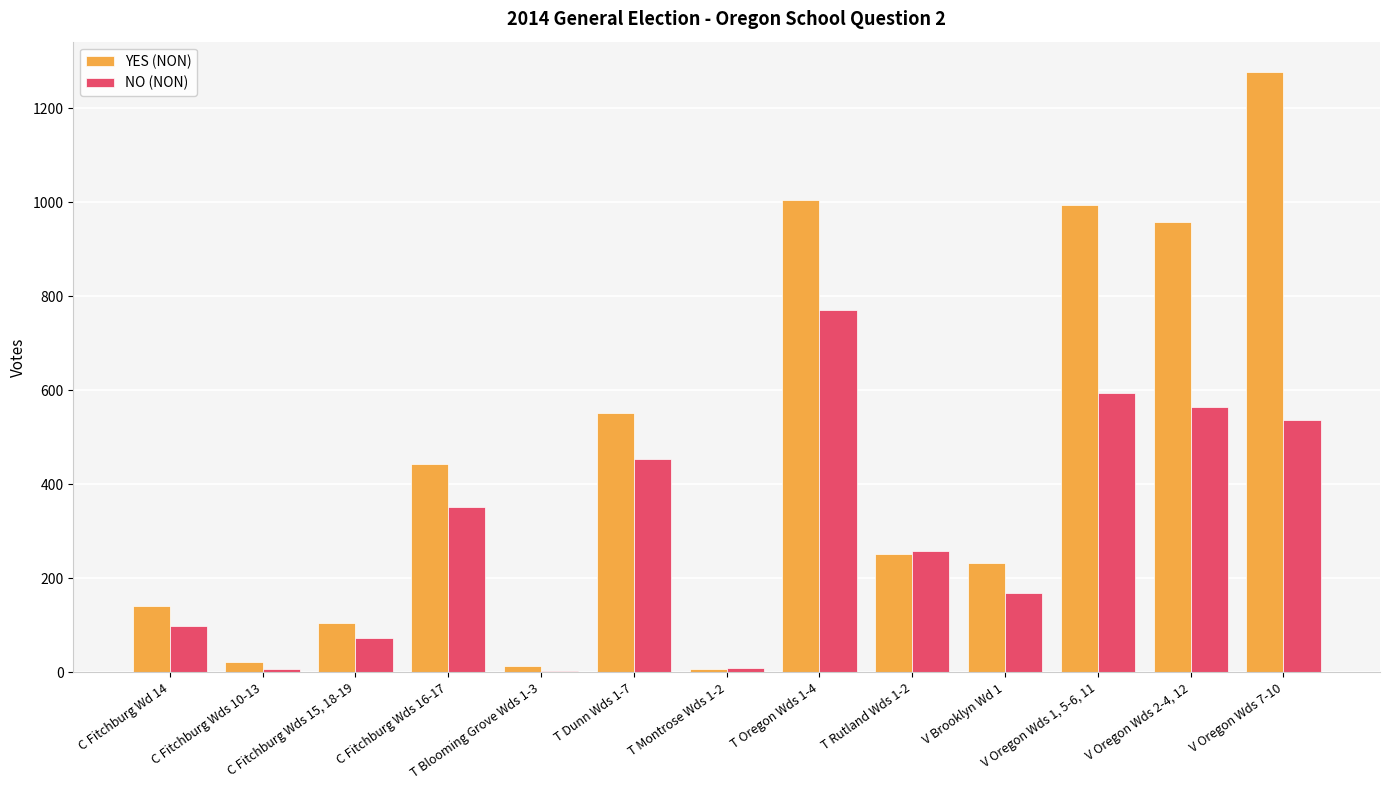

Which series has the widest spread of values?

YES (NON)